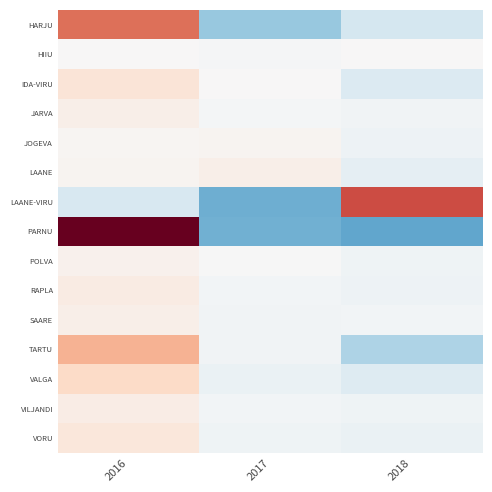

What is the total value across all series at 2016?

4806907.3